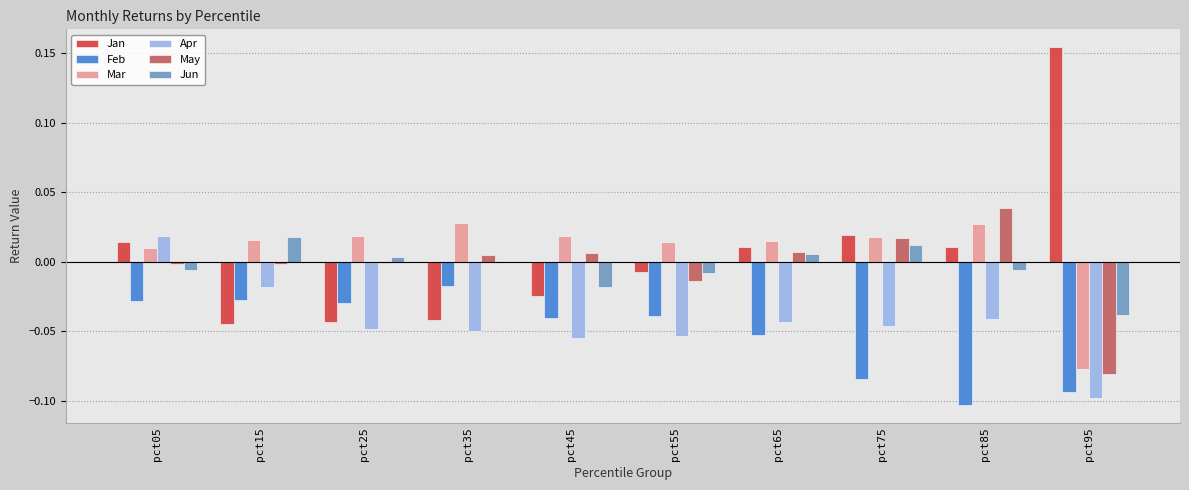

What is the sum of all Apr values?

-0.4